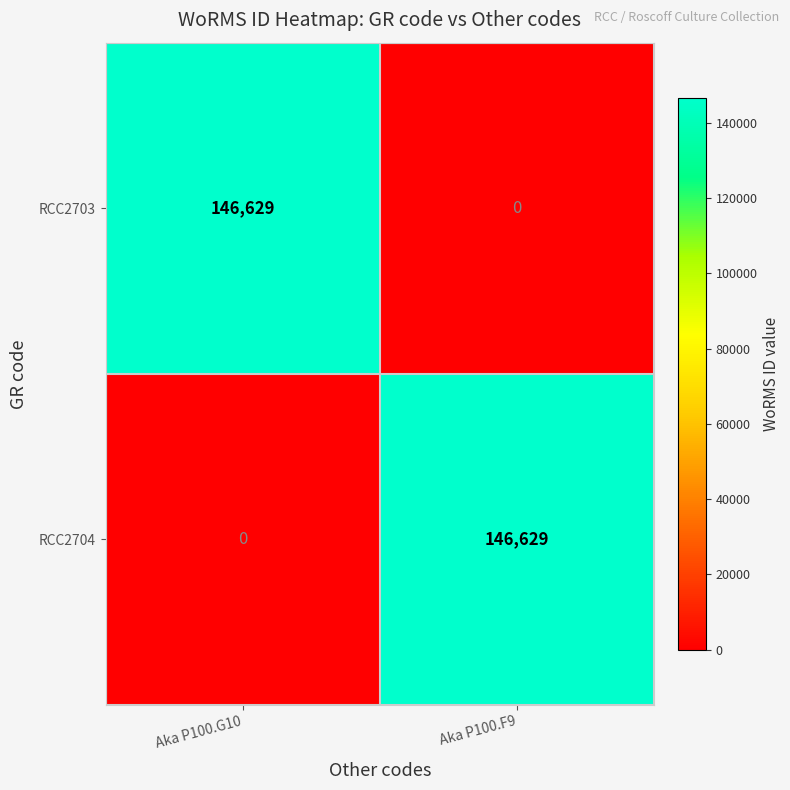

Rank the series at Aka P100.G10 from lowest to highest value.

RCC2704, RCC2703